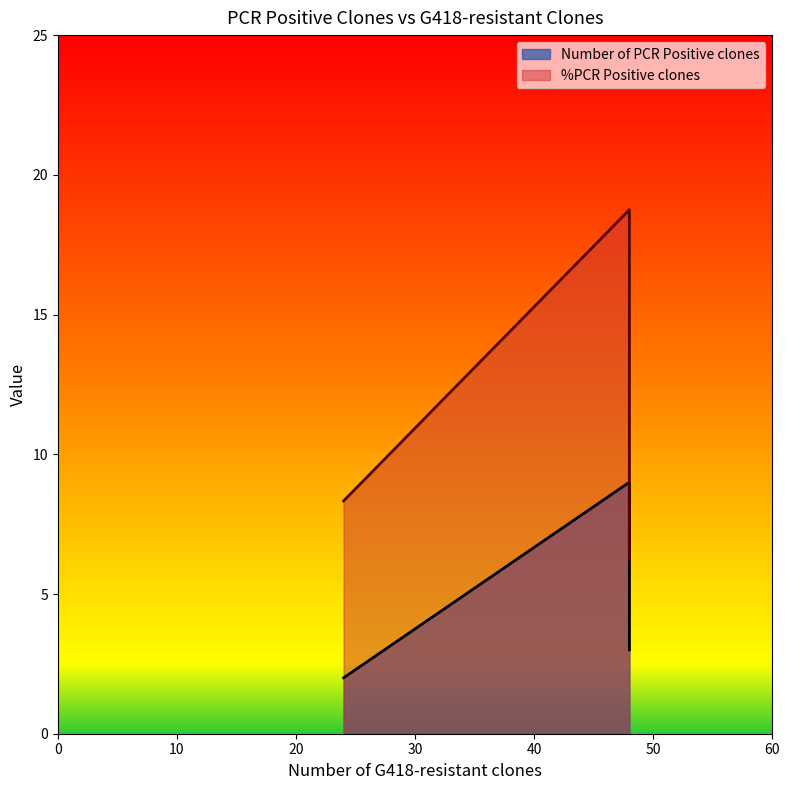

Rank the series at 48 from lowest to highest value.

Number of PCR Positive clones, %PCR Positive clones